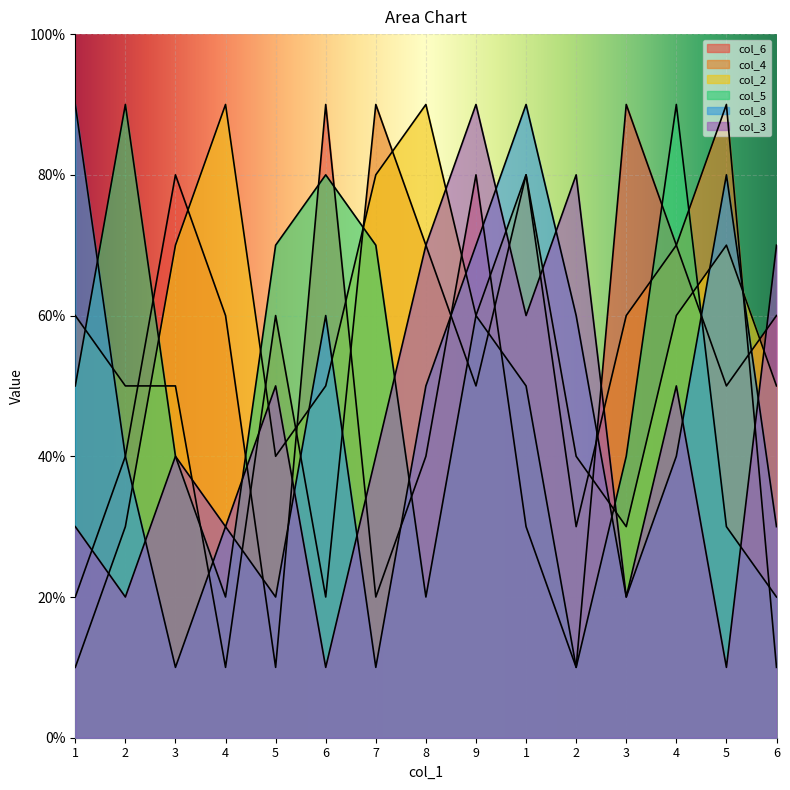

True or false: col_2 has more than 2 points higher than both neighbors.

True